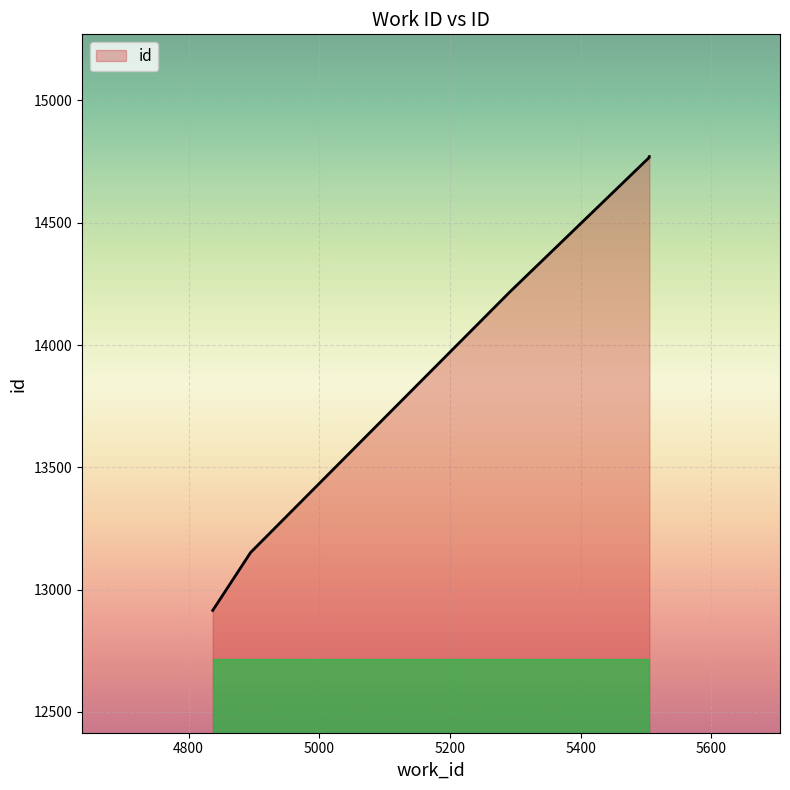

Reading left to right, what are all the values shown in this chart?

4837=12915	4895=13152	5292=14218	5505=14767	5505=14770